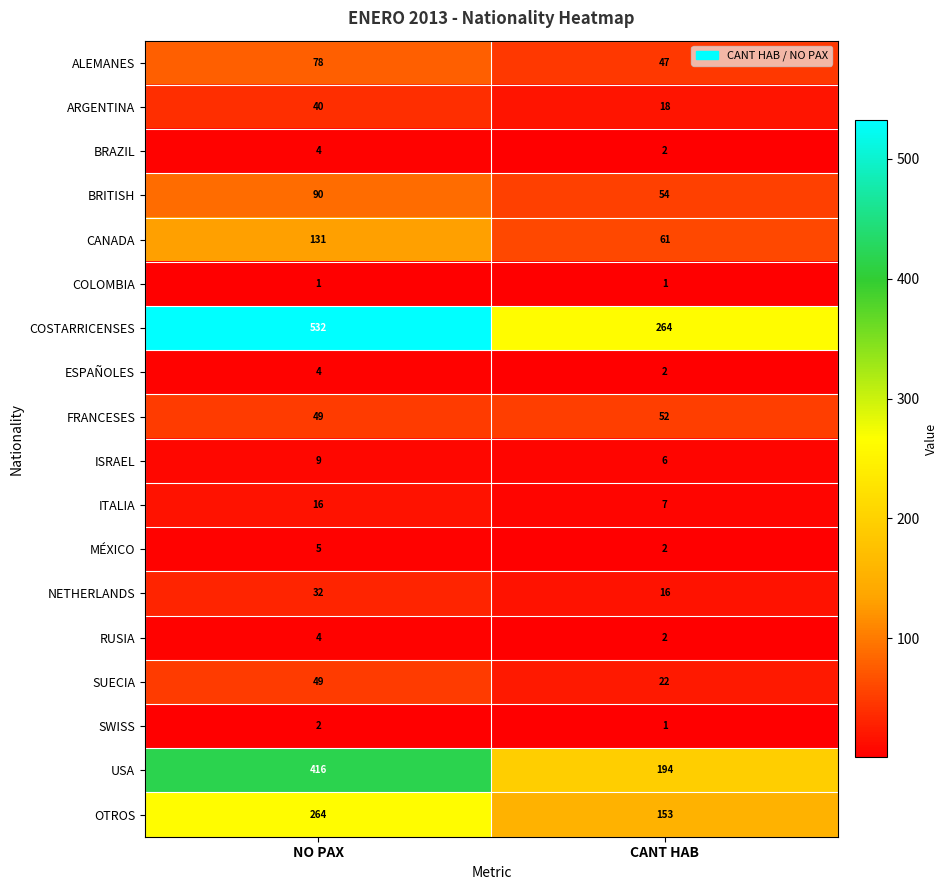

What is the average value of the NETHERLANDS series?

24